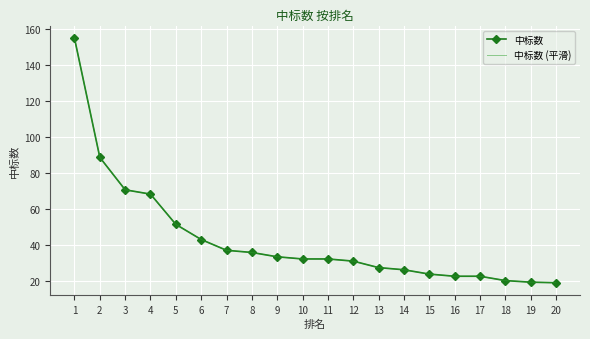

True or false: 中标数 (平滑) and 中标数 cross at least once.

False